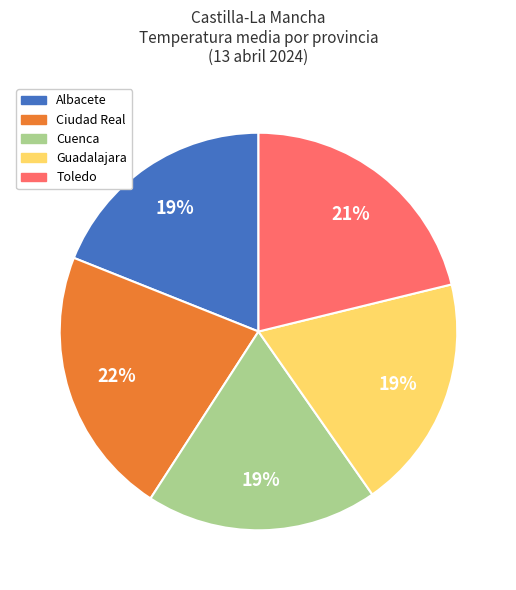

How many slices are in this pie chart?

5